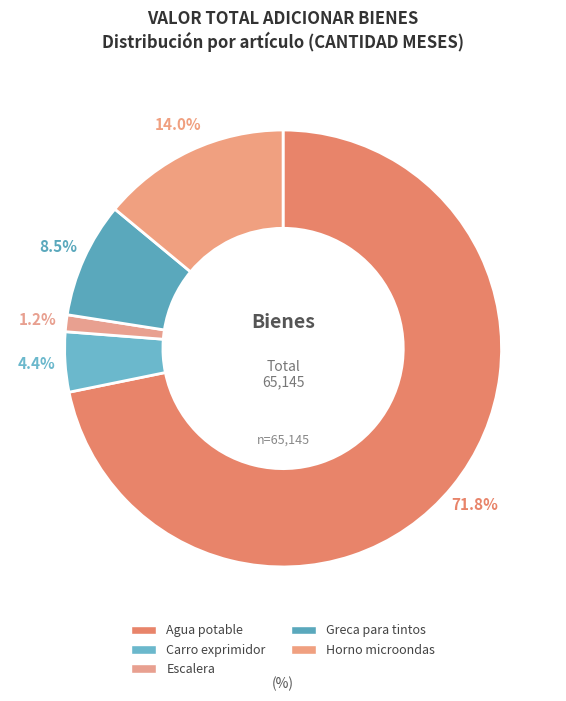

How many segments does this pie chart have?

5